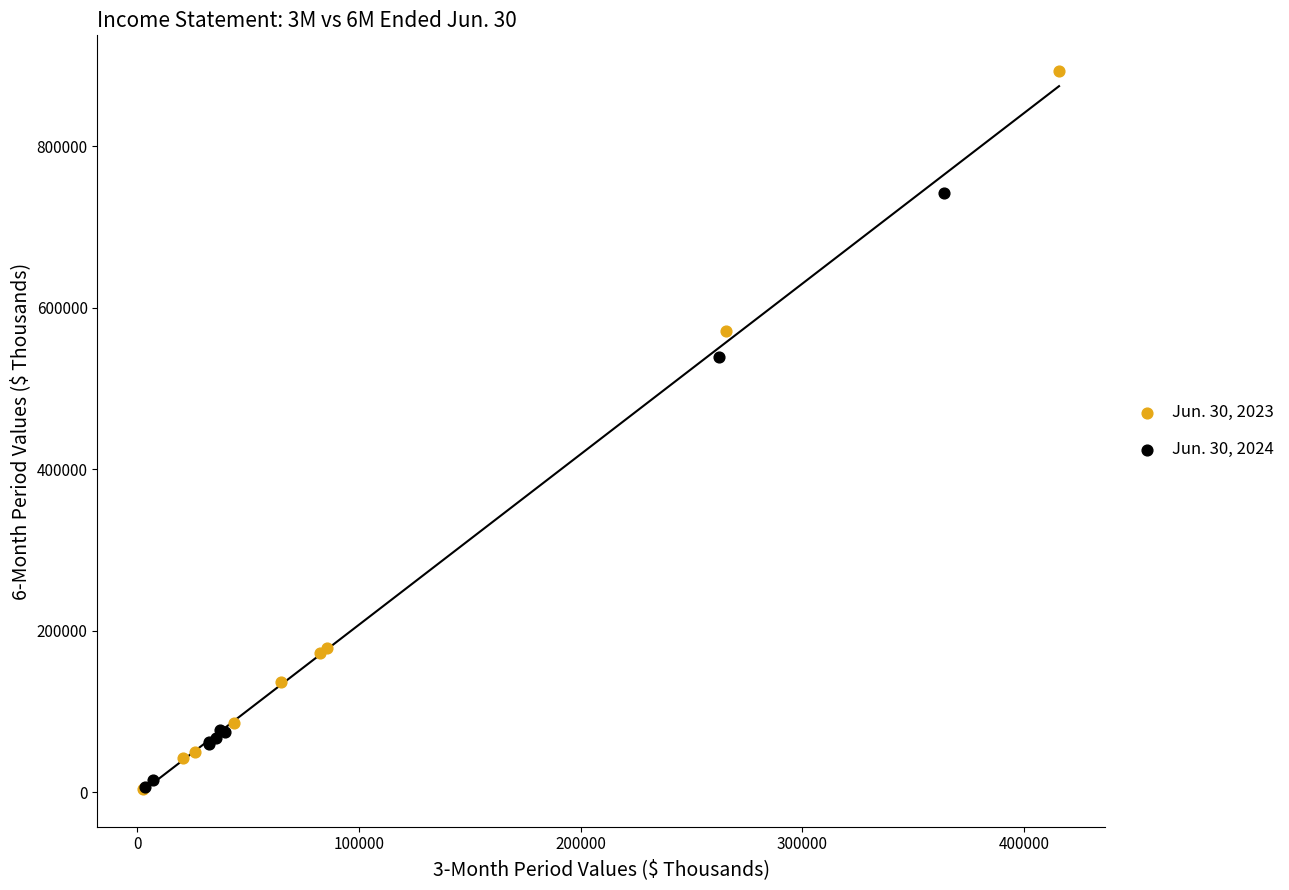

Which series has the widest spread of Y values?

Jun. 30, 2023